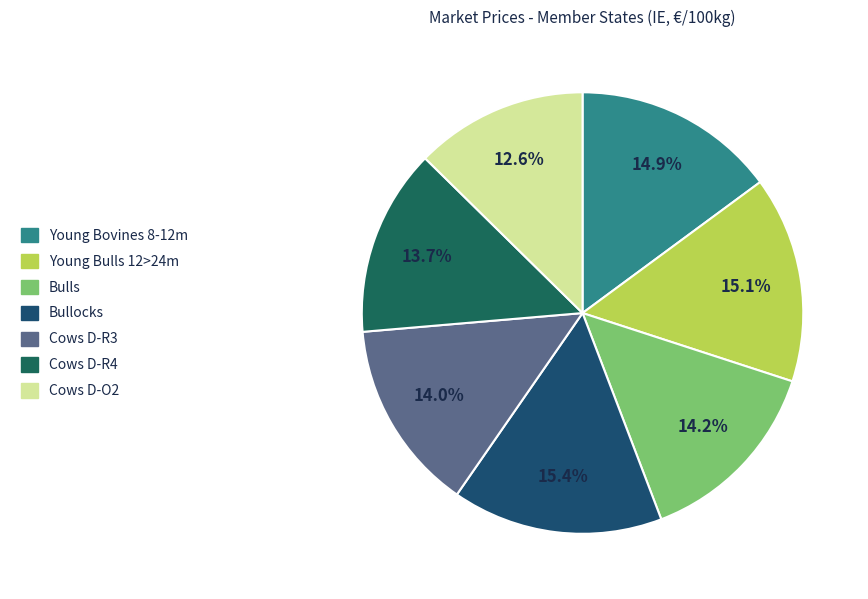

To the nearest percent, what portion does Cows D-R4 represent?

14%